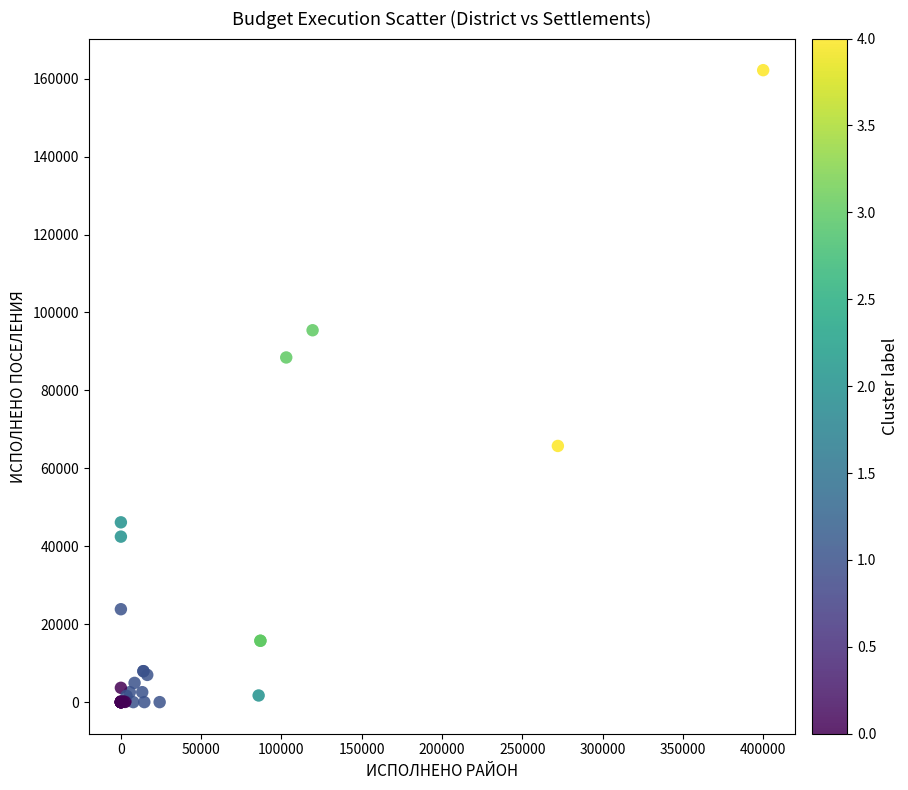

What Y value in the scatter plot is closest to 81092?

88455.0